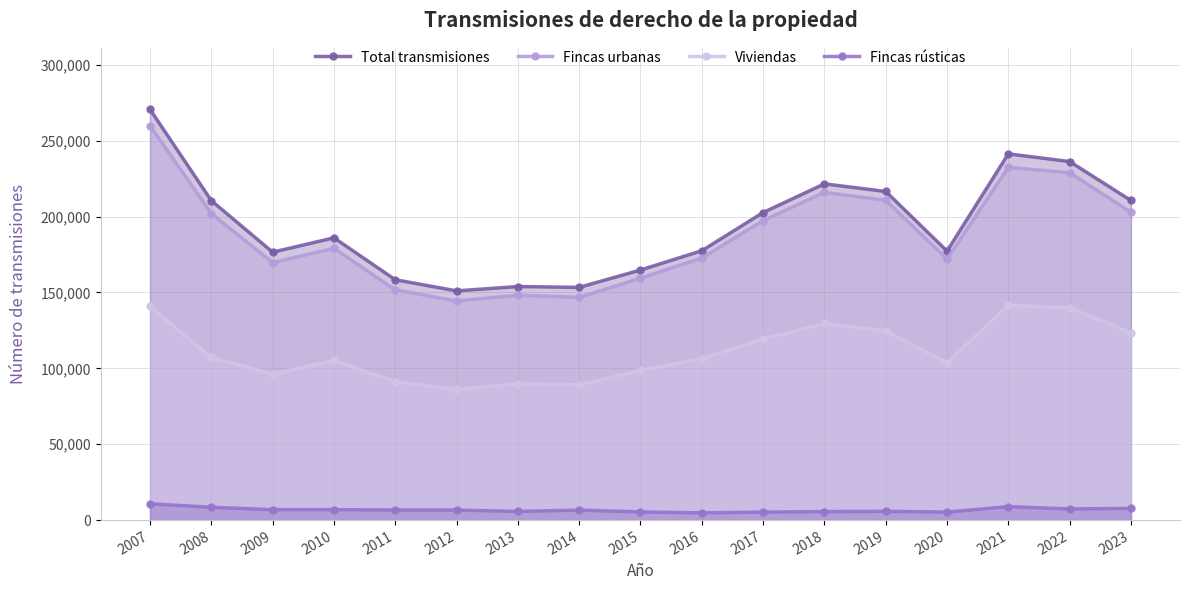

At which label does Viviendas first exceed 106439?

2007